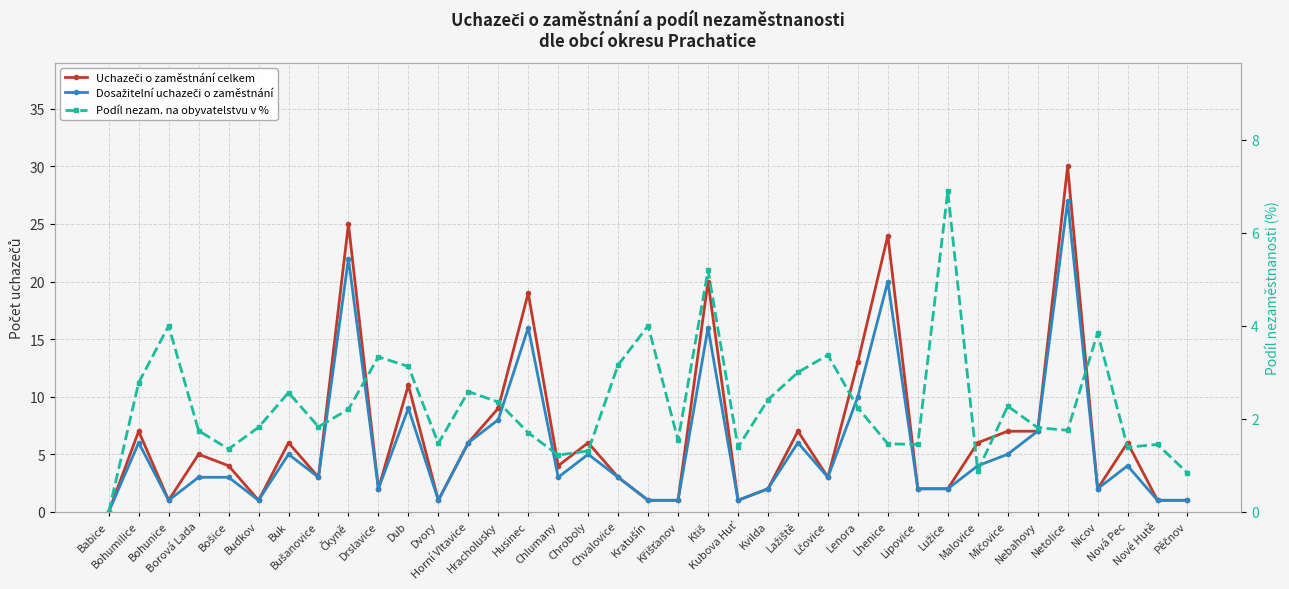

Between Dub and Buk, which is larger?

Dub